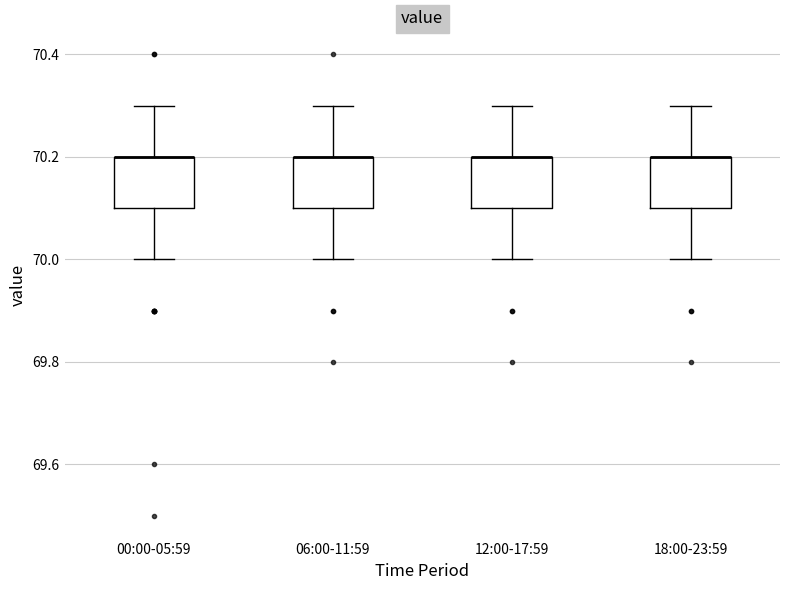

Where does the lower whisker of the box for 06:00-11:59 end on the y-axis? The values are not printed on the chart, so give them approximately, as read against the axis.

70.0